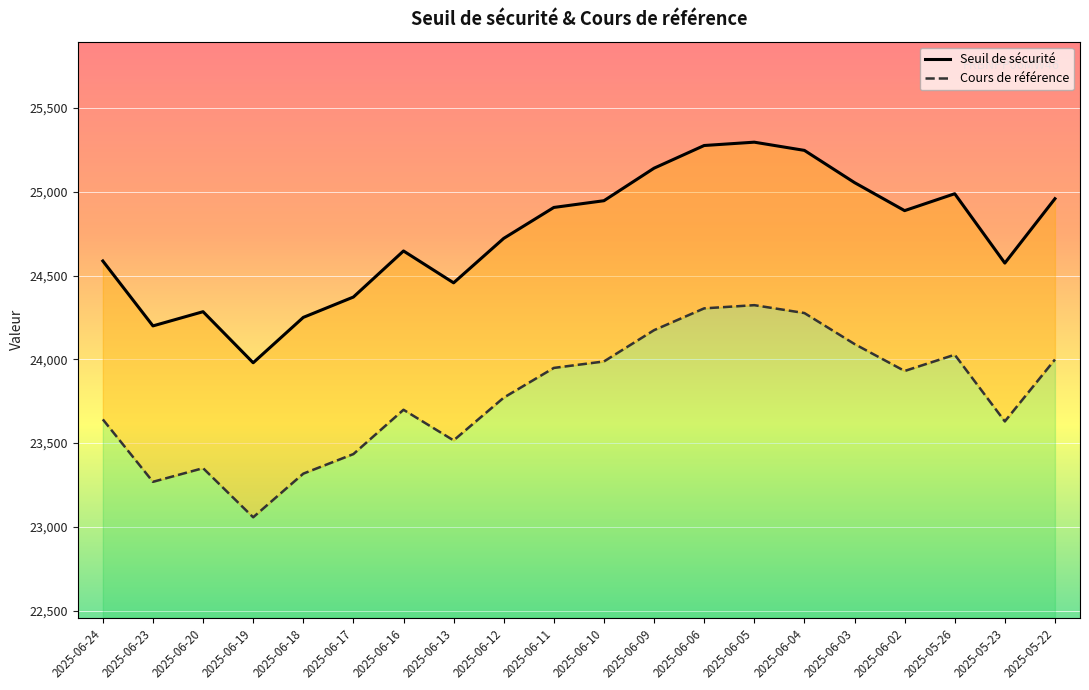

At 2025-06-10, list the series in order from smallest to largest.

Cours de référence, Seuil de sécurité